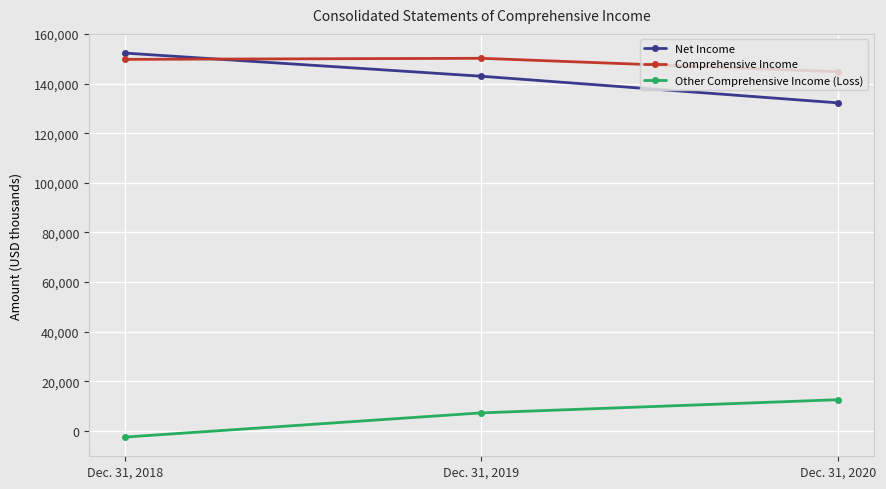

How many categories are shown in the chart?

3